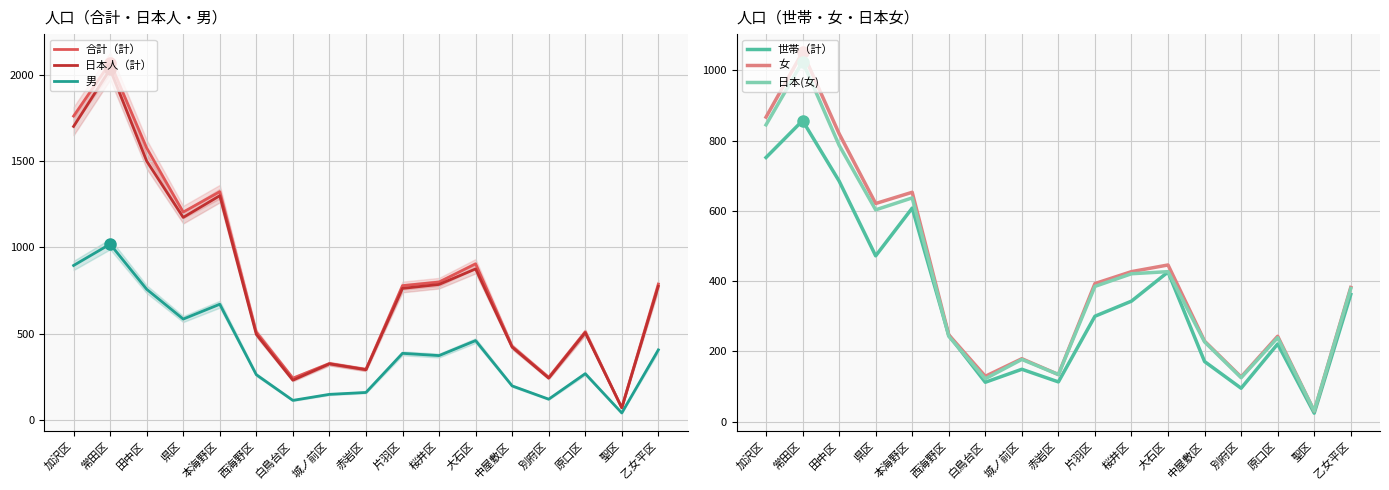

The 男 series shows 1819 at 常田区. True or false?

False